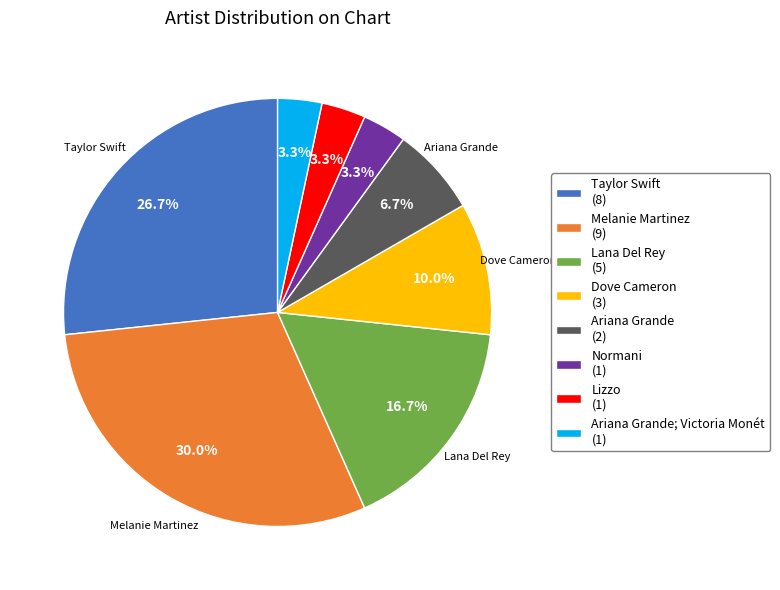

To the nearest percent, what is the average slice percentage?

12%